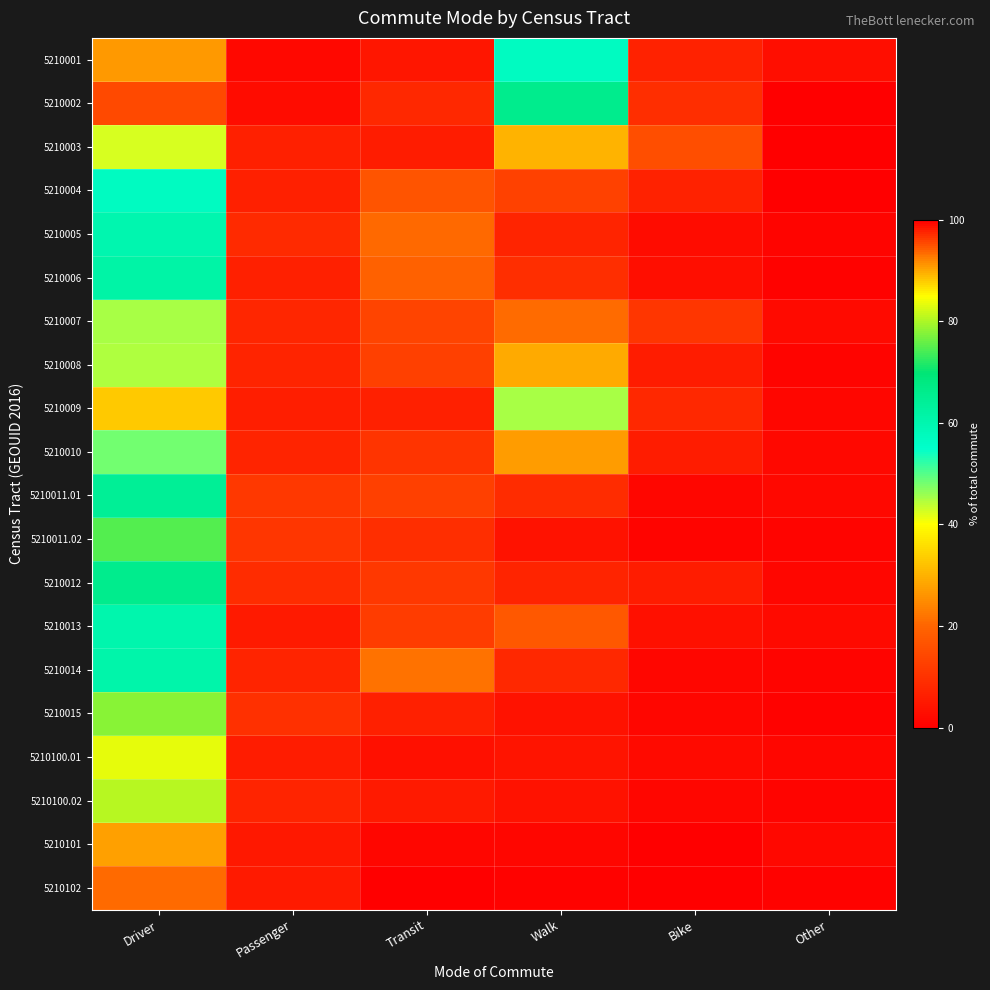

Reading left to right, what are all the values shown in this chart?

5210001: Driver=26.6	Passenger=1.9	Transit=4.6	Walk=56.8	Bike=6.9	Other=3.1
5210002: Driver=14.5	Passenger=2.6	Transit=7.9	Walk=65.8	Bike=9.2	Other=0.0
5210003: Driver=42.5	Passenger=6.4	Transit=5.5	Walk=30.1	Bike=15.5	Other=0.0
5210004: Driver=57.0	Passenger=6.5	Transit=16.5	Walk=13.0	Bike=7.0	Other=0.0
5210005: Driver=60.0	Passenger=8.3	Transit=20.7	Walk=7.4	Bike=2.7	Other=0.9
5210006: Driver=61.4	Passenger=6.5	Transit=19.5	Walk=9.0	Bike=2.9	Other=0.7
5210007: Driver=45.0	Passenger=7.8	Transit=13.5	Walk=21.0	Bike=10.7	Other=2.0
5210008: Driver=44.6	Passenger=7.1	Transit=12.5	Walk=29.0	Bike=5.8	Other=0.9
5210009: Driver=33.0	Passenger=6.1	Transit=6.5	Walk=45.2	Bike=7.8	Other=1.4
5210010: Driver=48.1	Passenger=7.1	Transit=10.3	Walk=27.2	Bike=5.8	Other=1.6
5210011.01: Driver=64.3	Passenger=11.3	Transit=12.6	Walk=8.8	Bike=1.3	Other=1.7
5210011.02: Driver=74.8	Passenger=10.8	Transit=9.0	Walk=3.6	Bike=0.9	Other=0.9
5210012: Driver=65.8	Passenger=8.6	Transit=11.1	Walk=7.2	Bike=5.8	Other=1.4
5210013: Driver=60.2	Passenger=5.4	Transit=11.8	Walk=17.2	Bike=3.2	Other=2.2
5210014: Driver=60.8	Passenger=7.4	Transit=21.5	Walk=8.0	Bike=1.5	Other=0.9
5210015: Driver=78.0	Passenger=9.5	Transit=6.6	Walk=3.7	Bike=1.5	Other=0.7
5210100.01: Driver=83.4	Passenger=5.5	Transit=3.4	Walk=4.1	Bike=2.1	Other=1.4
5210100.02: Driver=80.8	Passenger=7.3	Transit=5.4	Walk=3.8	Bike=1.5	Other=1.1
5210101: Driver=90.5	Passenger=4.9	Transit=1.4	Walk=1.4	Bike=0.0	Other=1.7
5210102: Driver=93.4	Passenger=5.2	Transit=0.3	Walk=0.5	Bike=0.0	Other=0.5